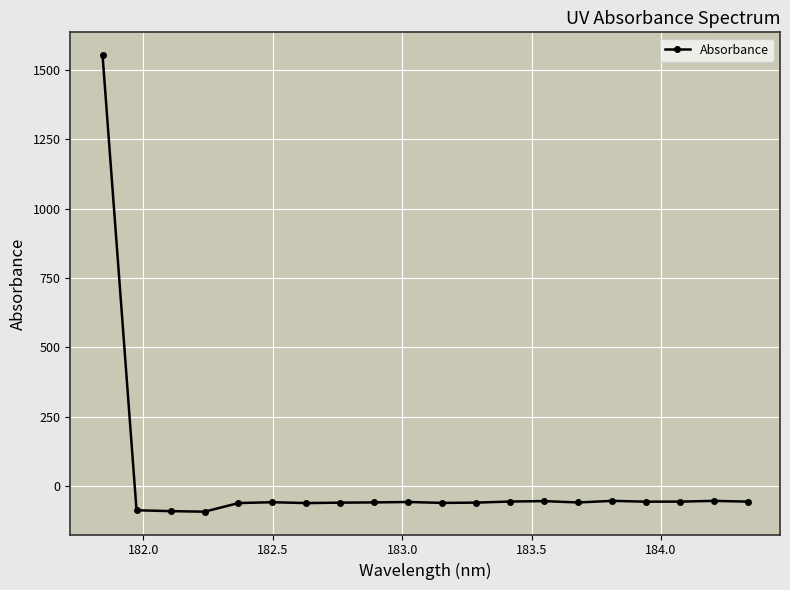

How many distinct data groups are displayed?

1